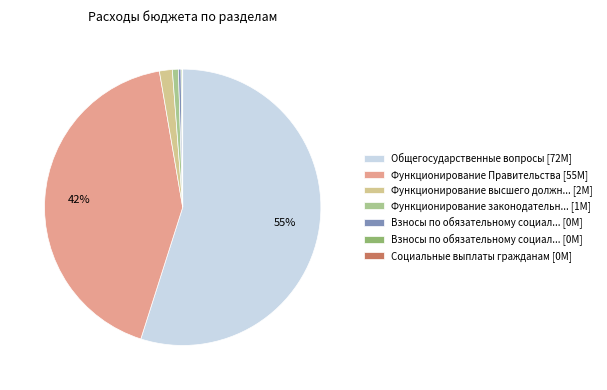

Is there a majority slice in this chart?

Yes